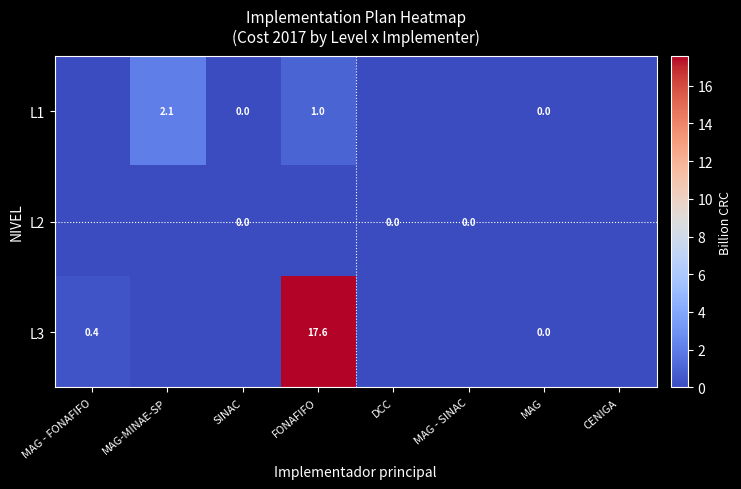

Where is L1 nearest to the value 1?

FONAFIFO